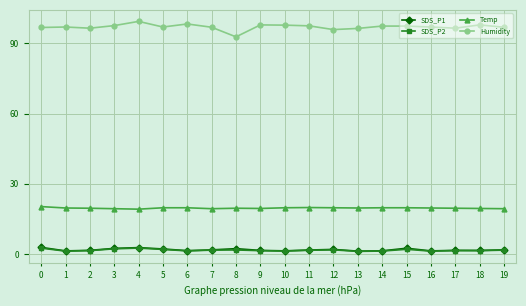

What is the total value across all series at 9?

120.4